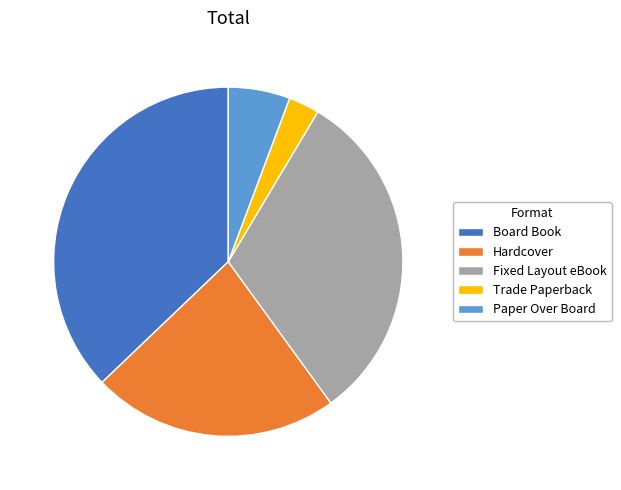

Rank the categories by value from lowest to highest.

Trade Paperback, Paper Over Board, Hardcover, Fixed Layout eBook, Board Book